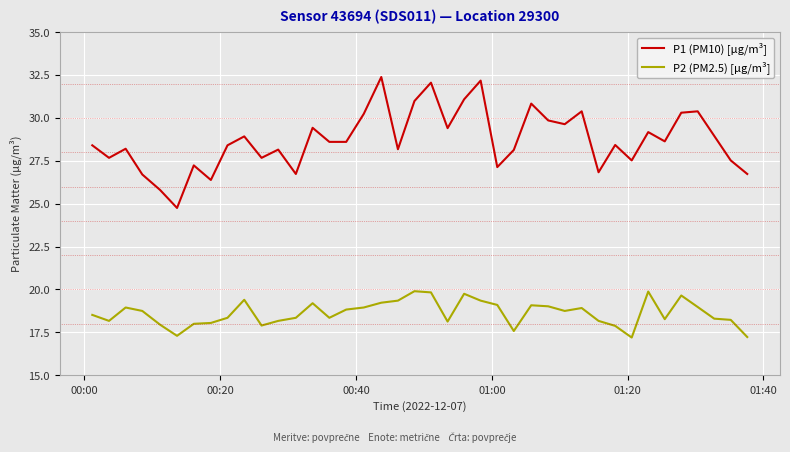

True or false: P1 (PM10) [µg/m³] and P2 (PM2.5) [µg/m³] cross at least once.

False